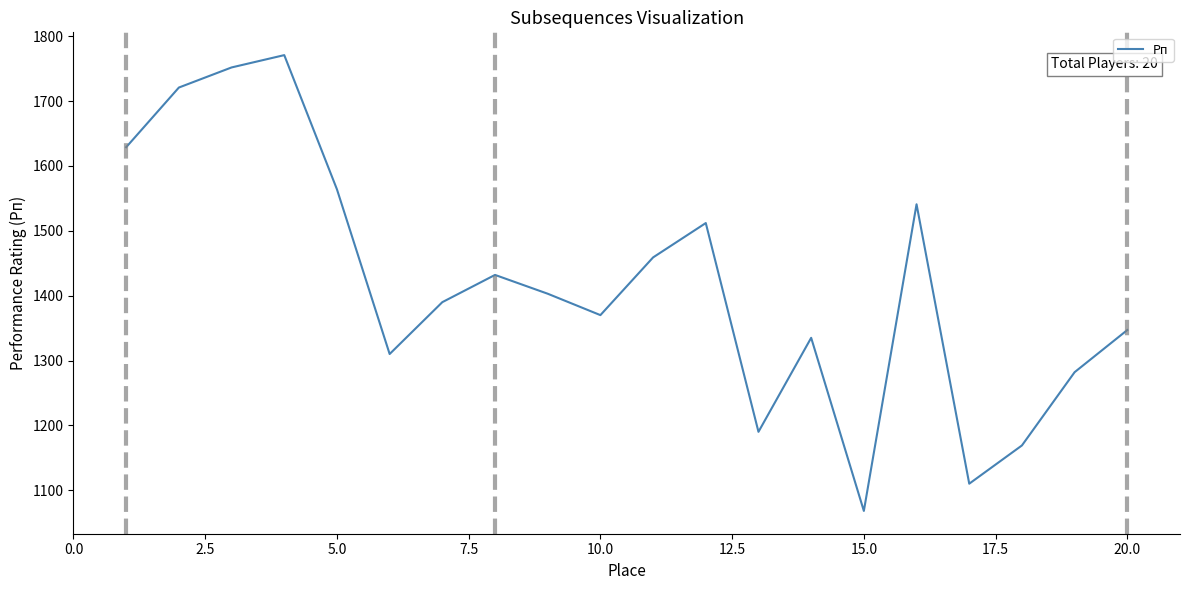

What is the maximum value shown in the chart?

1771